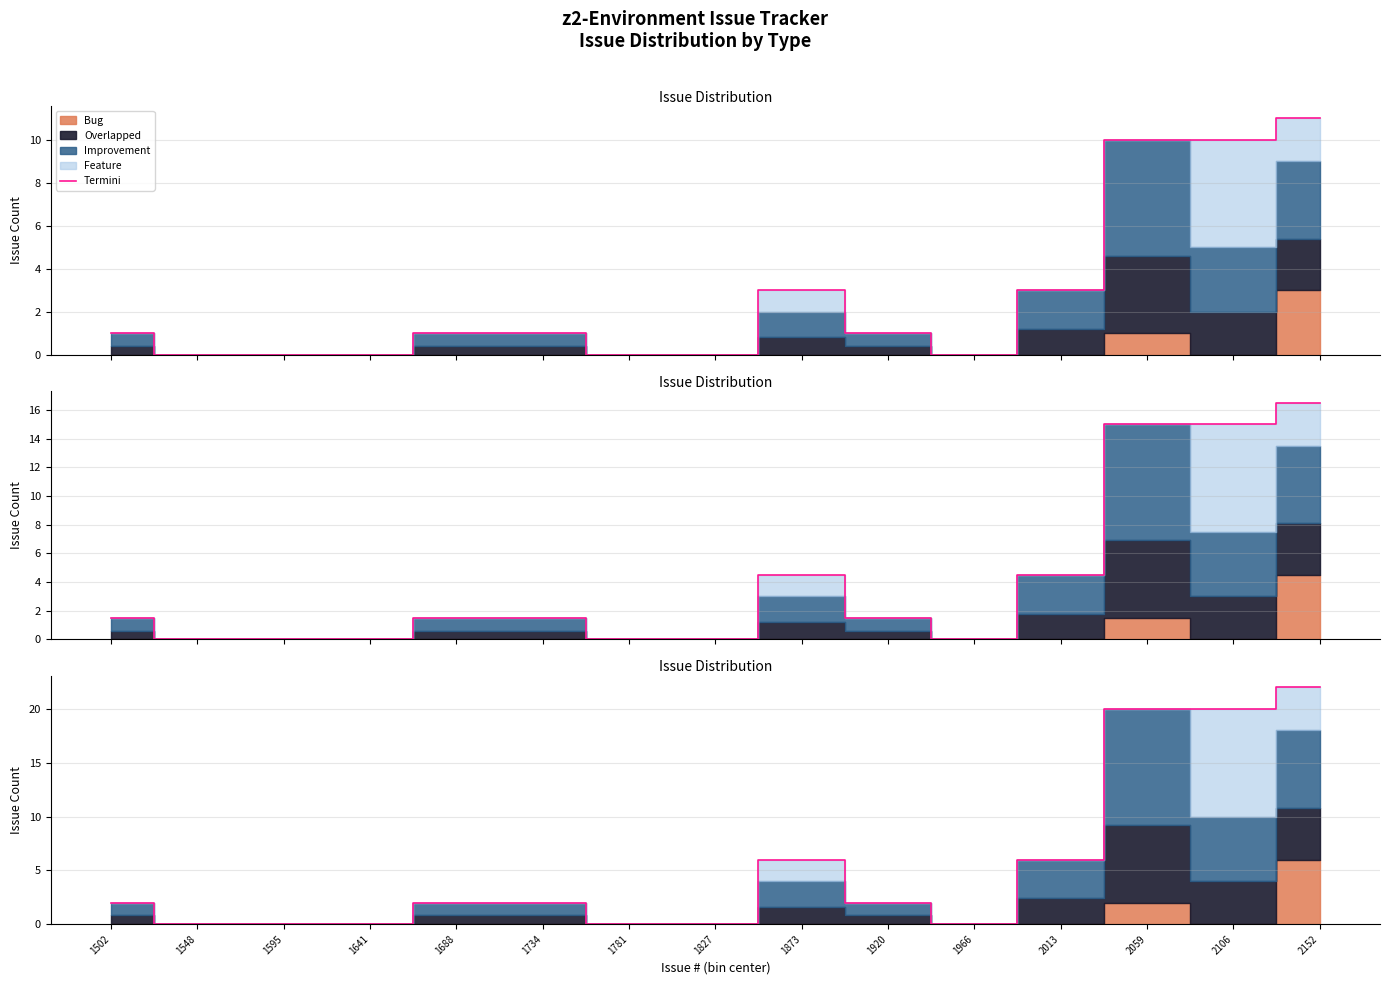

Rank the categories by value from lowest to highest.

1548, 1595, 1641, 1781, 1827, 1966, 1502, 1688, 1734, 1920, 1873, 2013, 2059, 2106, 2152